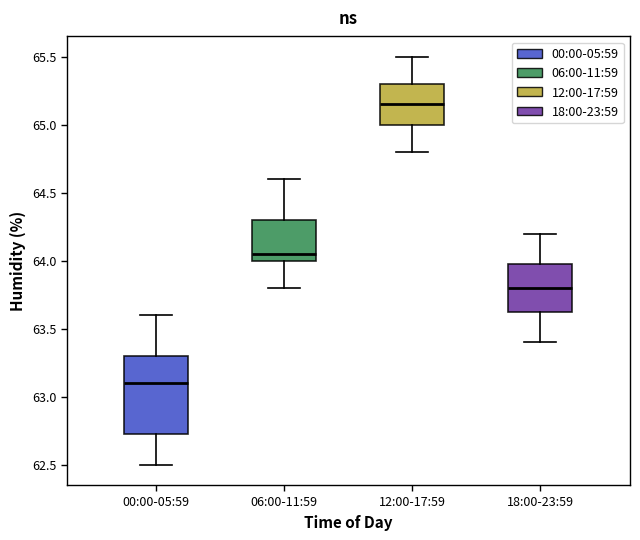

Reading left to right, transcribe this box plot: for each box, give where its median line is, the range the box spans, and where its two whiskers end, as read against the y-axis. The values are not printed on the chart, so give them approximately, as read against the axis.

00:00-05:59: median 63.10, box 62.75 to 63.30, whiskers 62.50 to 63.60
06:00-11:59: median 64.05, box 64.00 to 64.30, whiskers 63.80 to 64.60
12:00-17:59: median 65.15, box 65.00 to 65.30, whiskers 64.80 to 65.50
18:00-23:59: median 63.80, box 63.65 to 64.00, whiskers 63.40 to 64.20